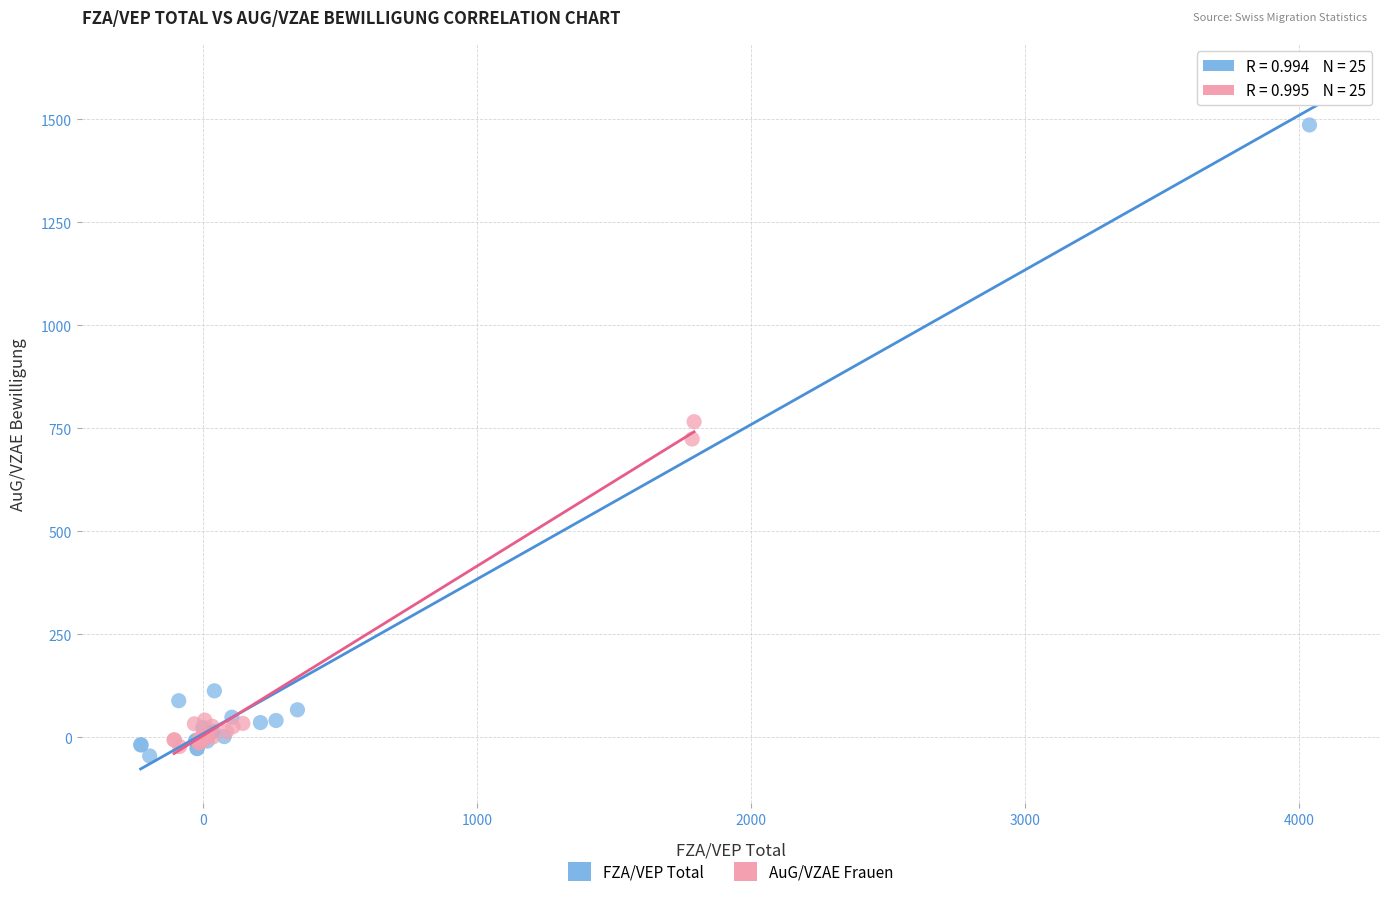

What are all the series names shown in the legend?

FZA/VEP Total, AuG/VZAE Frauen